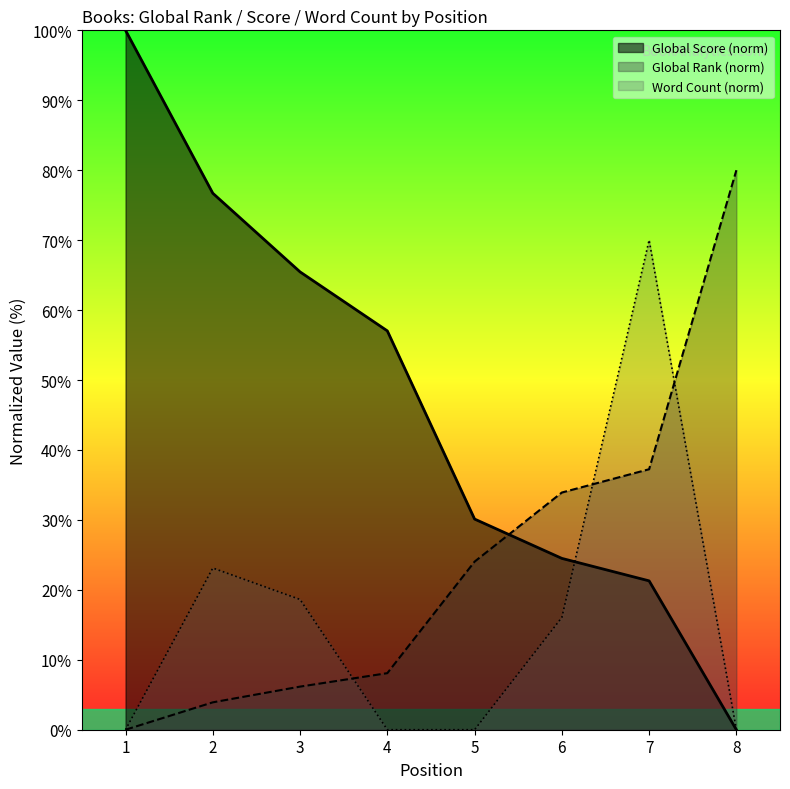

What is the total value across all series at 7?

128.5